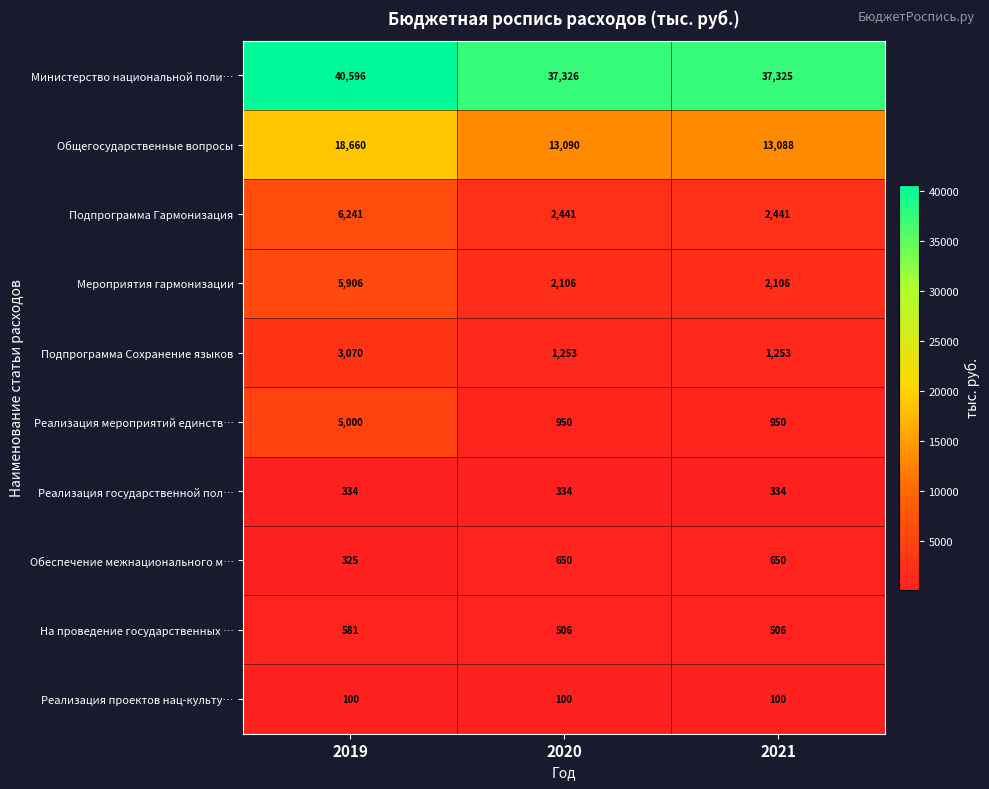

True or false: На проведение государственных … has a value of 134 at 2020.

False